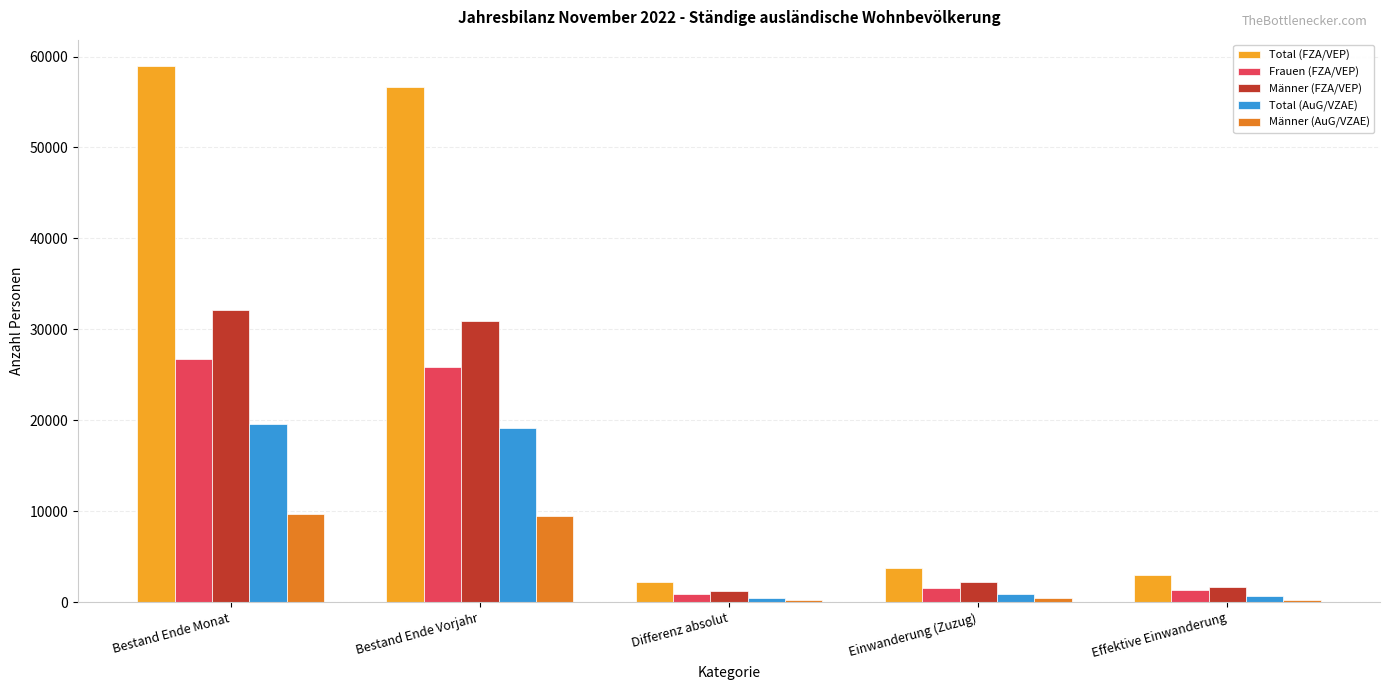

How many groups of bars are there?

5